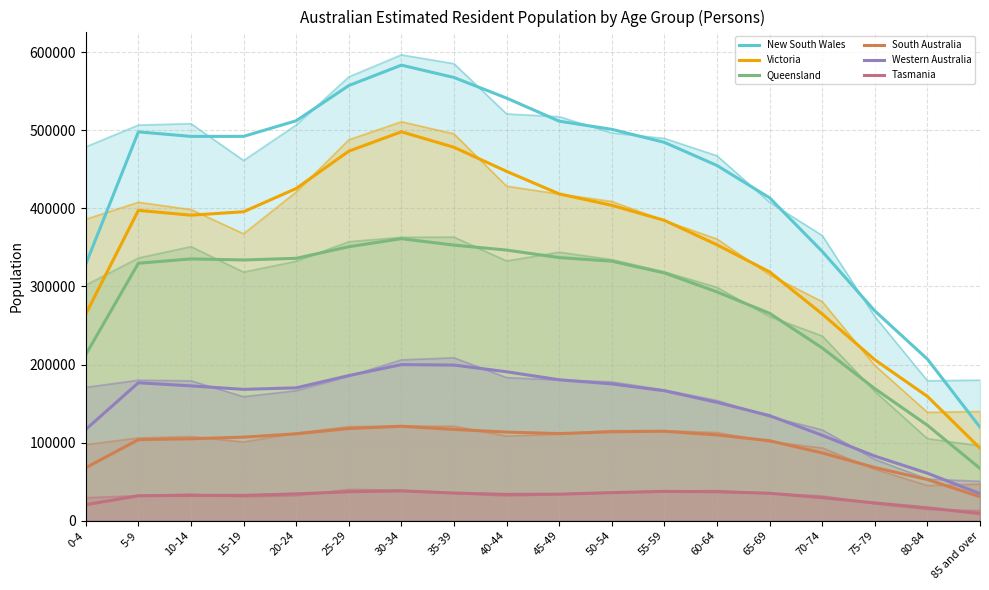

Reading left to right, transcribe all the data shown in this chart.

New South Wales: 0-4=328430.3	5-9=497896.3	10-14=492092.7	15-19=492140.7	20-24=512122.3	25-29=557208.7	30-34=583351.7	35-39=567535.3	40-44=541146.0	45-49=511592.3	50-54=501143.7	55-59=484455.3	60-64=454861.3	65-69=413421.0	70-74=344835.7	75-79=268650.0	80-84=206902.0	85 and over=119722.0
Victoria: 0-4=264591.3	5-9=397402.0	10-14=391205.7	15-19=395608.3	20-24=425382.3	25-29=473184.7	30-34=497976.7	35-39=478180.7	40-44=447332.0	45-49=418487.0	50-54=403820.3	55-59=384605.0	60-64=353284.0	65-69=318659.3	70-74=264727.0	75-79=206049.0	80-84=159162.7	85 and over=92877.7
Queensland: 0-4=212697.7	5-9=329679.0	10-14=335228.3	15-19=333847.7	20-24=335956.7	25-29=350820.3	30-34=361117.3	35-39=352885.0	40-44=346524.0	45-49=336937.7	50-54=332322.7	55-59=317299.3	60-64=292967.7	65-69=265572.0	70-74=221212.0	75-79=169090.3	80-84=122189.3	85 and over=66960.0
South Australia: 0-4=67822.3	5-9=103763.0	10-14=104905.0	15-19=107014.3	20-24=111229.3	25-29=118026.3	30-34=120936.0	35-39=116889.0	40-44=113456.3	45-49=111560.0	50-54=113870.3	55-59=114507.3	60-64=109798.0	65-69=102448.3	70-74=86808.7	75-79=68092.0	80-84=52667.0	85 and over=30670.7
Western Australia: 0-4=116896.3	5-9=176612.3	10-14=172620.7	15-19=168165.7	20-24=170102.0	25-29=185827.7	30-34=199849.7	35-39=199281.3	40-44=190703.0	45-49=180437.0	50-54=175154.3	55-59=166406.0	60-64=151550.0	65-69=134523.0	70-74=109345.7	75-79=82734.3	80-84=60782.0	85 and over=34627.7
Tasmania: 0-4=20500.7	5-9=31923.7	10-14=32348.3	15-19=32355.0	20-24=34297.3	25-29=37069.3	30-34=38198.7	35-39=35385.7	40-44=33664.3	45-49=33933.7	50-54=35921.3	55-59=37525.0	60-64=37082.3	65-69=35128.3	70-74=29515.3	75-79=22696.7	80-84=16423.3	85 and over=9145.7